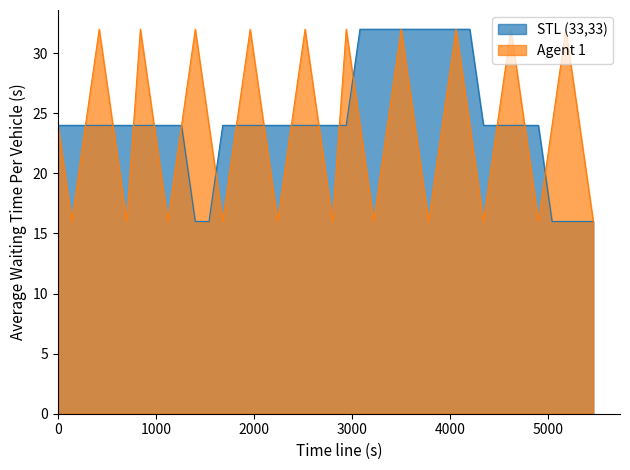

What is the average value of the Agent 1 series?

24